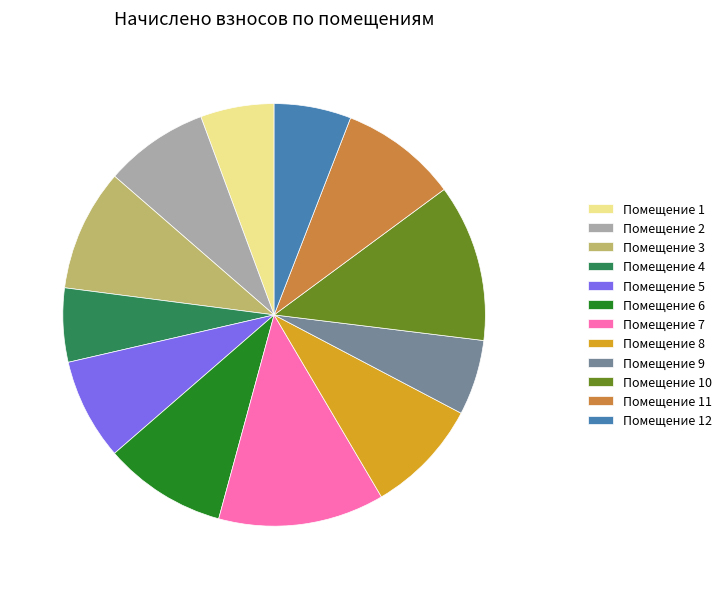

Is Помещение 12 the majority of the pie?

No